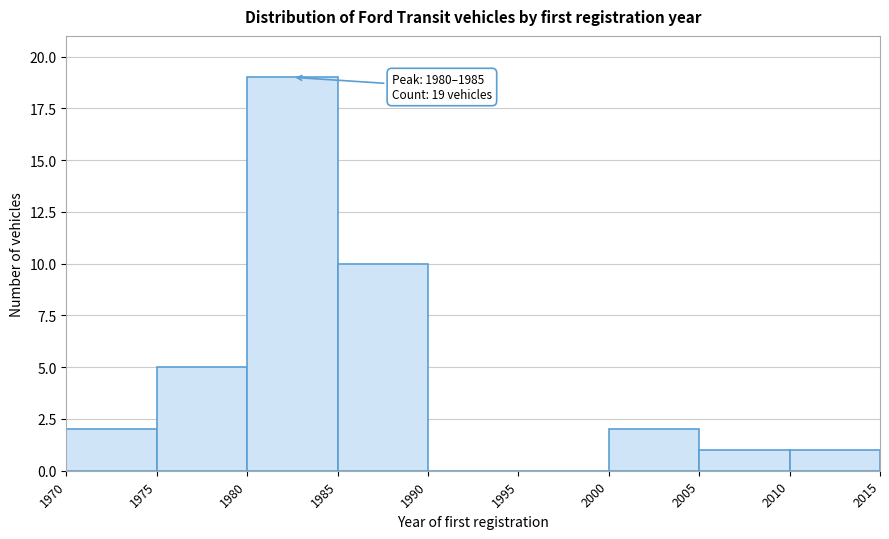

Over which range of the x-axis is the bar tallest?

1980 to 1985